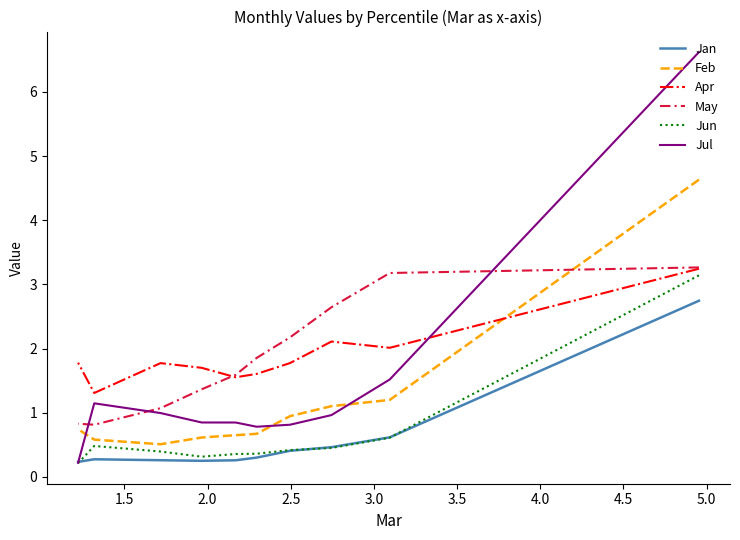

Is this an area chart (filled region under the line)?

No